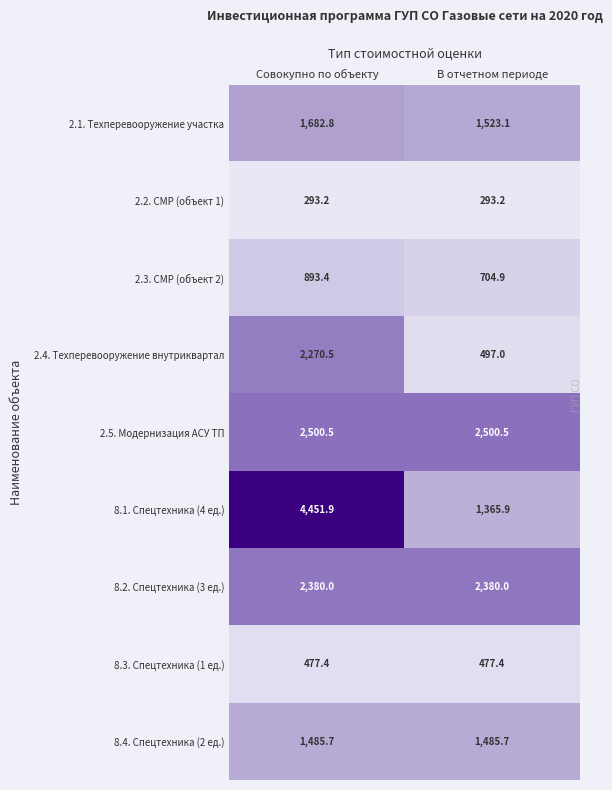

Is it true that 2.1. Техперевооружение участка equals 1523.1 at В отчетном периоде?

True